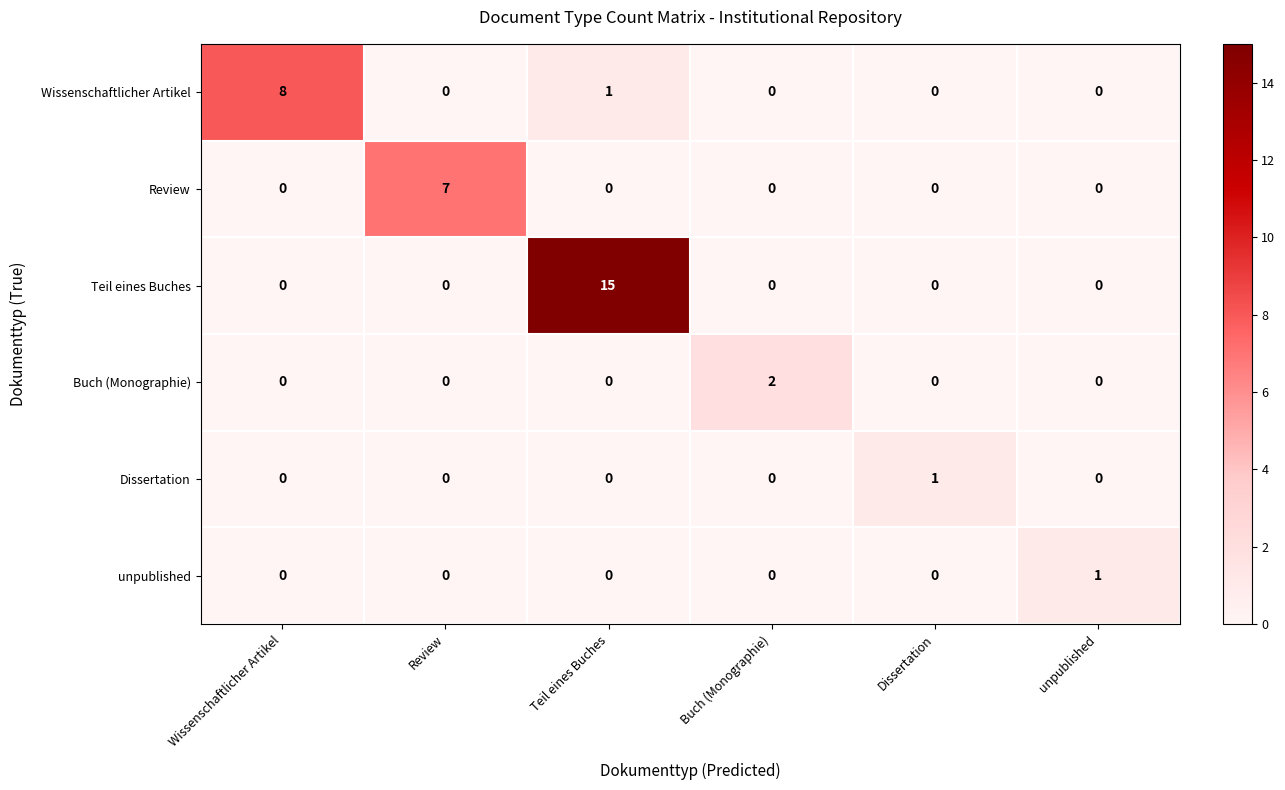

The value of Buch (Monographie) at Buch (Monographie) is 2. True or false?

True